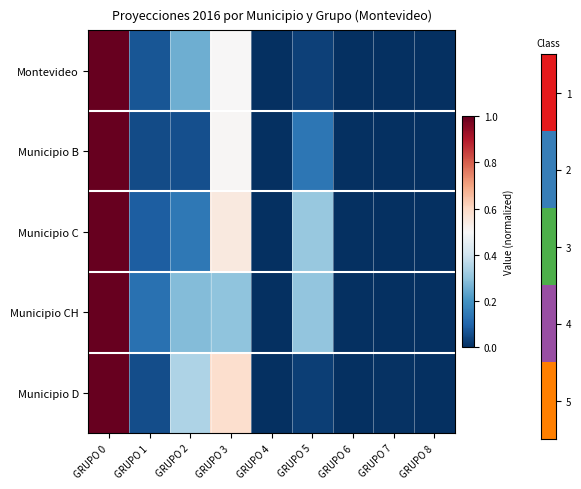

Reading right to left, what are all the values shown in this chart?

Montevideo: GRUPO 8=0.0	GRUPO 7=0.0	GRUPO 6=0.0	GRUPO 5=0.0	GRUPO 4=0.0	GRUPO 3=0.5	GRUPO 2=0.3	GRUPO 1=0.1	GRUPO 0=1.0
Municipio B: GRUPO 8=0.0	GRUPO 7=0.0	GRUPO 6=0.0	GRUPO 5=0.1	GRUPO 4=0.0	GRUPO 3=0.5	GRUPO 2=0.1	GRUPO 1=0.1	GRUPO 0=1.0
Municipio C: GRUPO 8=0.0	GRUPO 7=0.0	GRUPO 6=0.0	GRUPO 5=0.3	GRUPO 4=0.0	GRUPO 3=0.6	GRUPO 2=0.1	GRUPO 1=0.1	GRUPO 0=1.0
Municipio CH: GRUPO 8=0.0	GRUPO 7=0.0	GRUPO 6=0.0	GRUPO 5=0.3	GRUPO 4=0.0	GRUPO 3=0.3	GRUPO 2=0.3	GRUPO 1=0.1	GRUPO 0=1.0
Municipio D: GRUPO 8=0.0	GRUPO 7=0.0	GRUPO 6=0.0	GRUPO 5=0.0	GRUPO 4=0.0	GRUPO 3=0.6	GRUPO 2=0.3	GRUPO 1=0.1	GRUPO 0=1.0